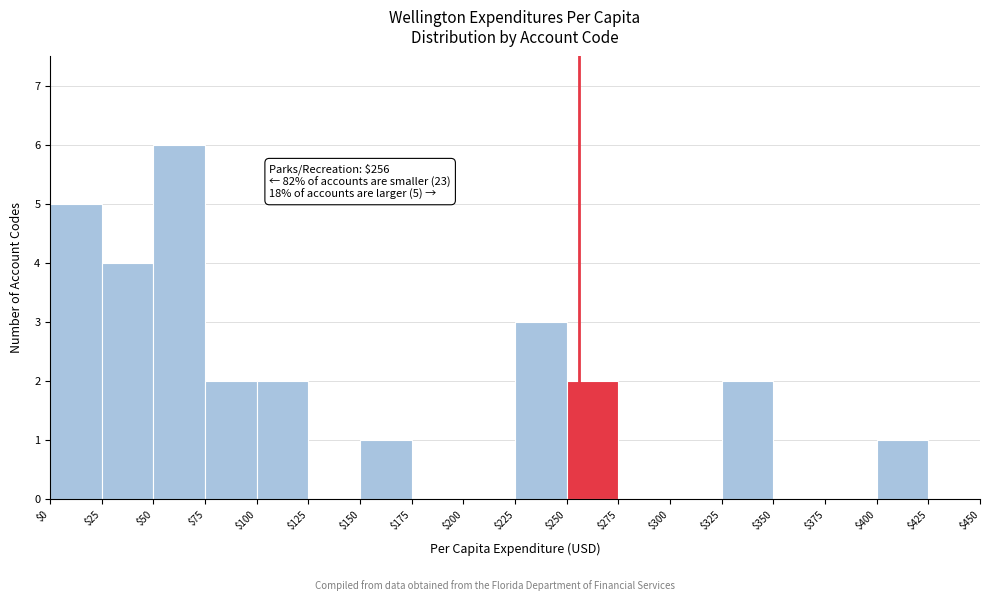

Over which range of the x-axis is the bar tallest?

$50 to $75